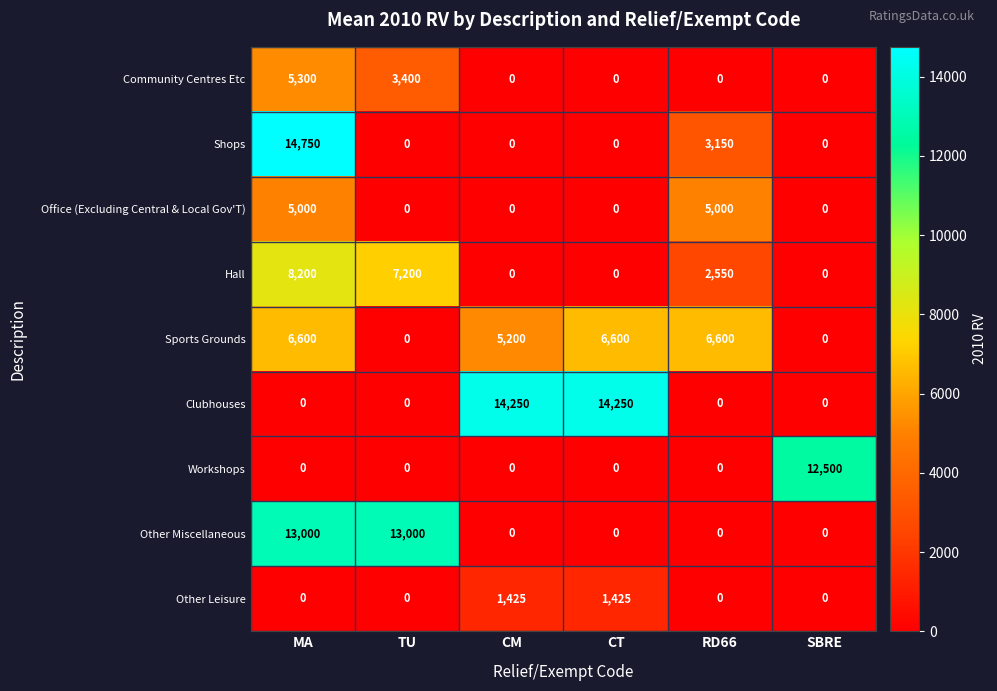

What is the difference between the Community Centres Etc values at TU and RD66?

3400